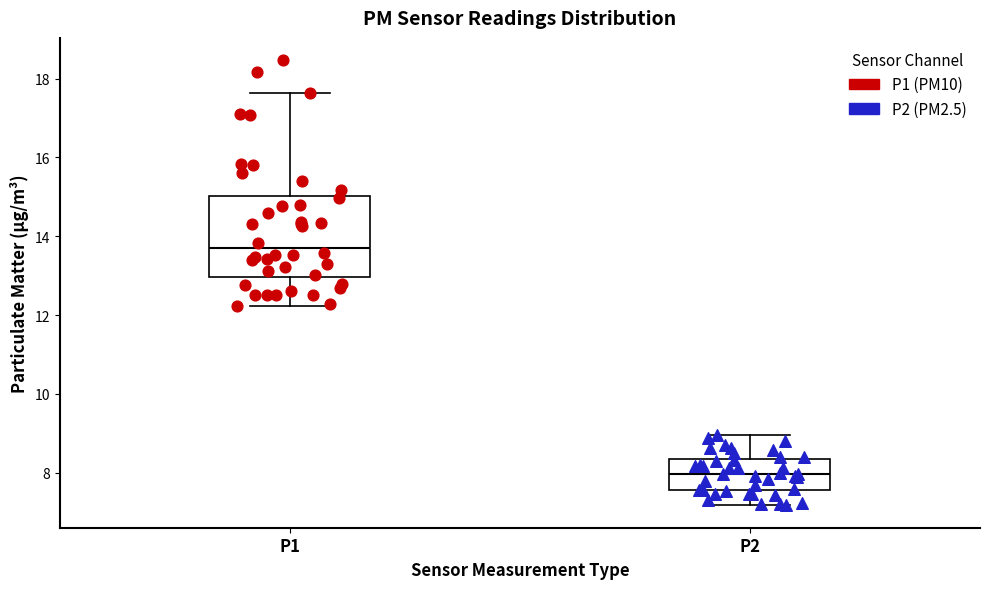

Reading left to right, read every box against the y-axis: the position of its median line, the range the box covers, and the ends of its whiskers. The values are not printed on the chart, so give them approximately, as read against the axis.

P1: median 13.8, box 13.0 to 15.0, whiskers 12.2 to 17.6
P2: median 8.0, box 7.6 to 8.4, whiskers 7.2 to 9.0